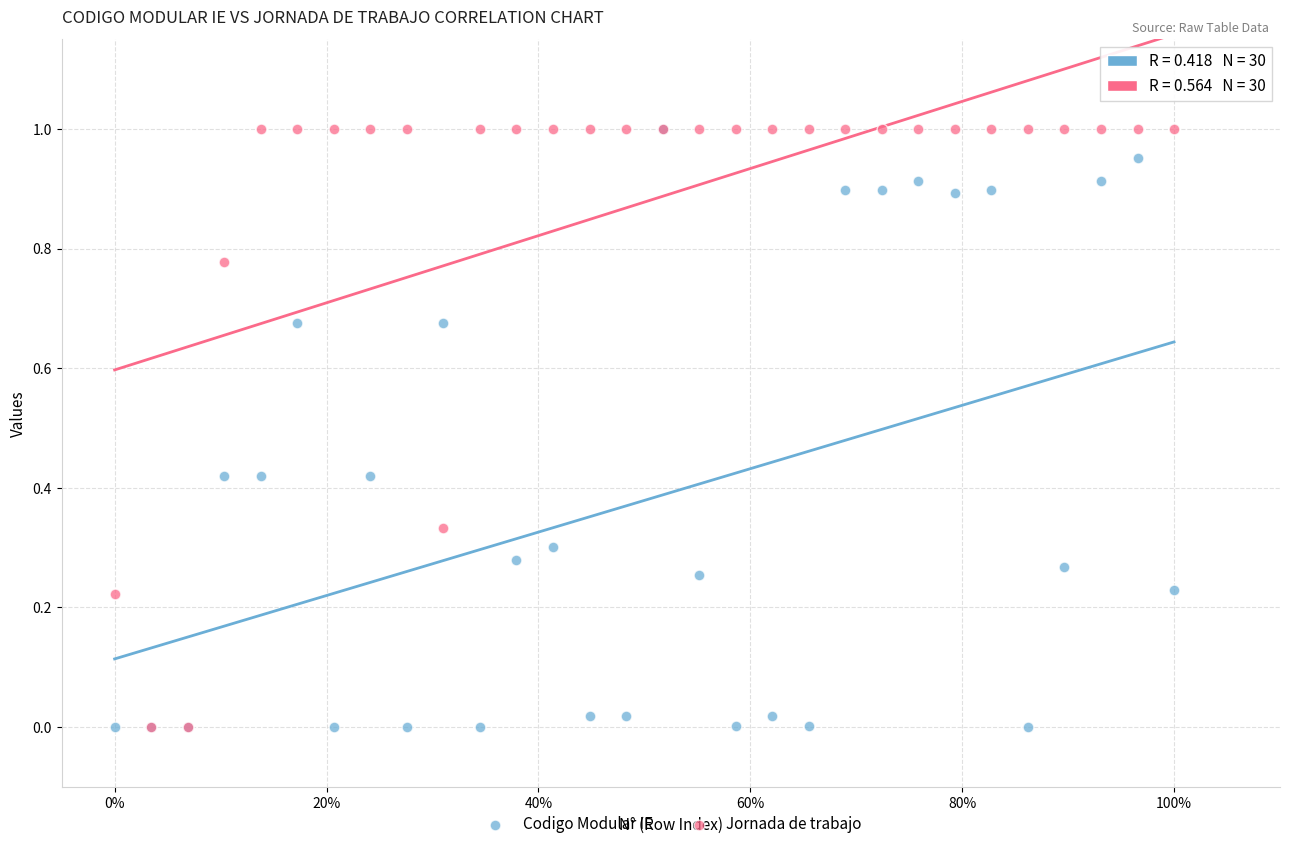

What are all the series names shown in the legend?

Codigo Modular IE, Jornada de trabajo